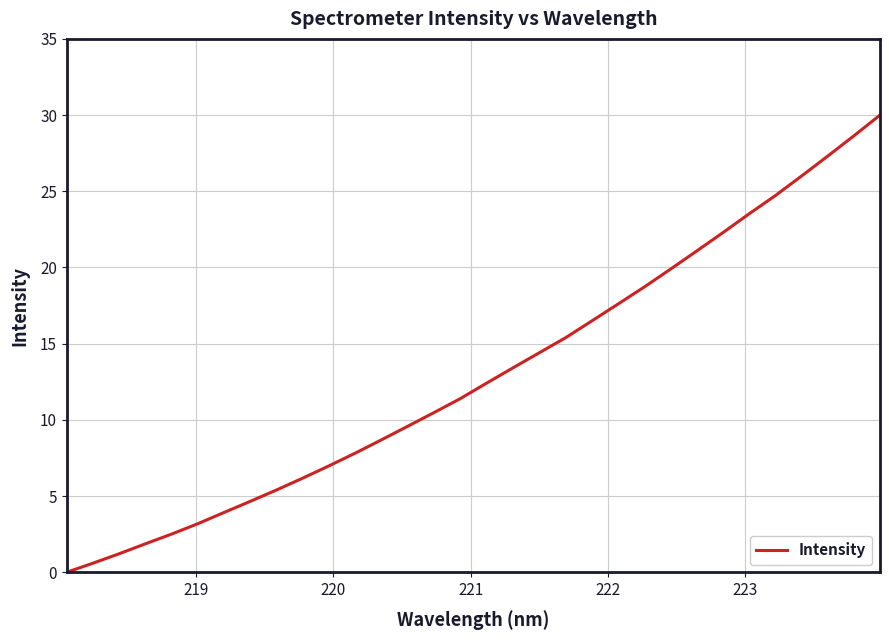

What is the difference between the maximum and minimum values?

30.0